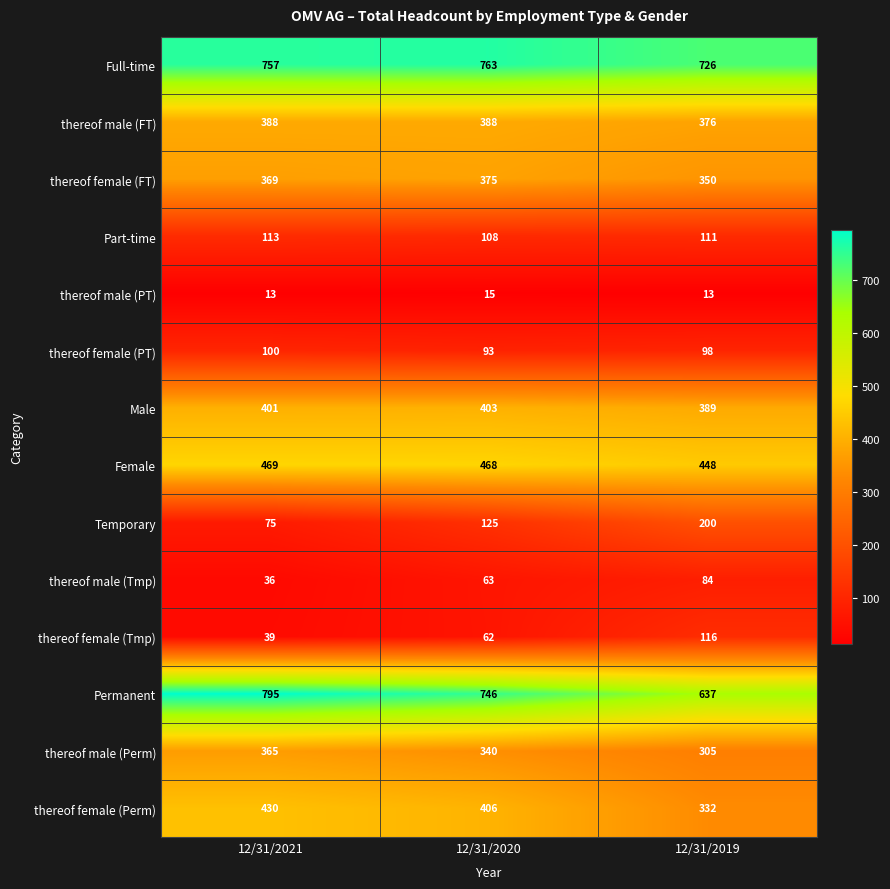

What is the smallest value displayed?

13